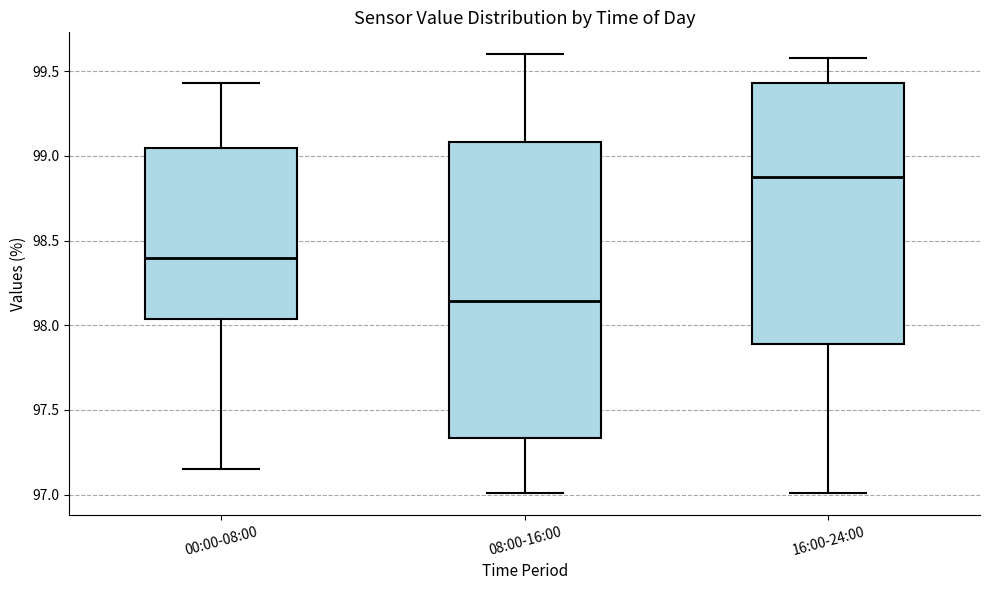

Reading left to right, read every box against the y-axis: the position of its median line, the range the box covers, and the ends of its whiskers. The values are not printed on the chart, so give them approximately, as read against the axis.

00:00-08:00: median 98.40, box 98.05 to 99.05, whiskers 97.15 to 99.45
08:00-16:00: median 98.15, box 97.35 to 99.10, whiskers 97.00 to 99.60
16:00-24:00: median 98.90, box 97.90 to 99.45, whiskers 97.00 to 99.60